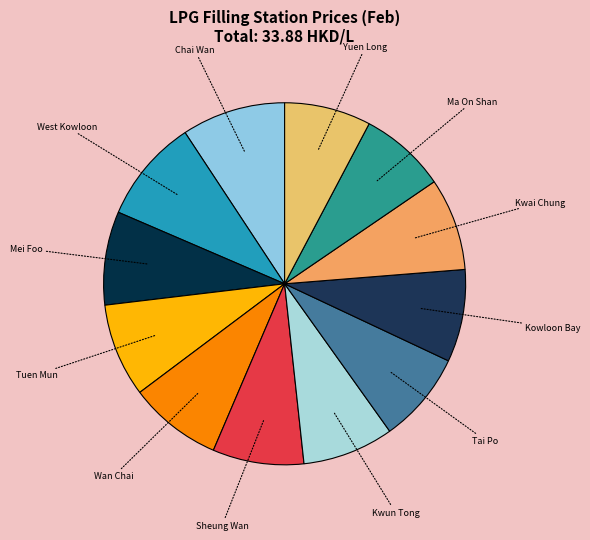

Do Kowloon Bay and Tuen Mun together represent more than half of the pie?

No